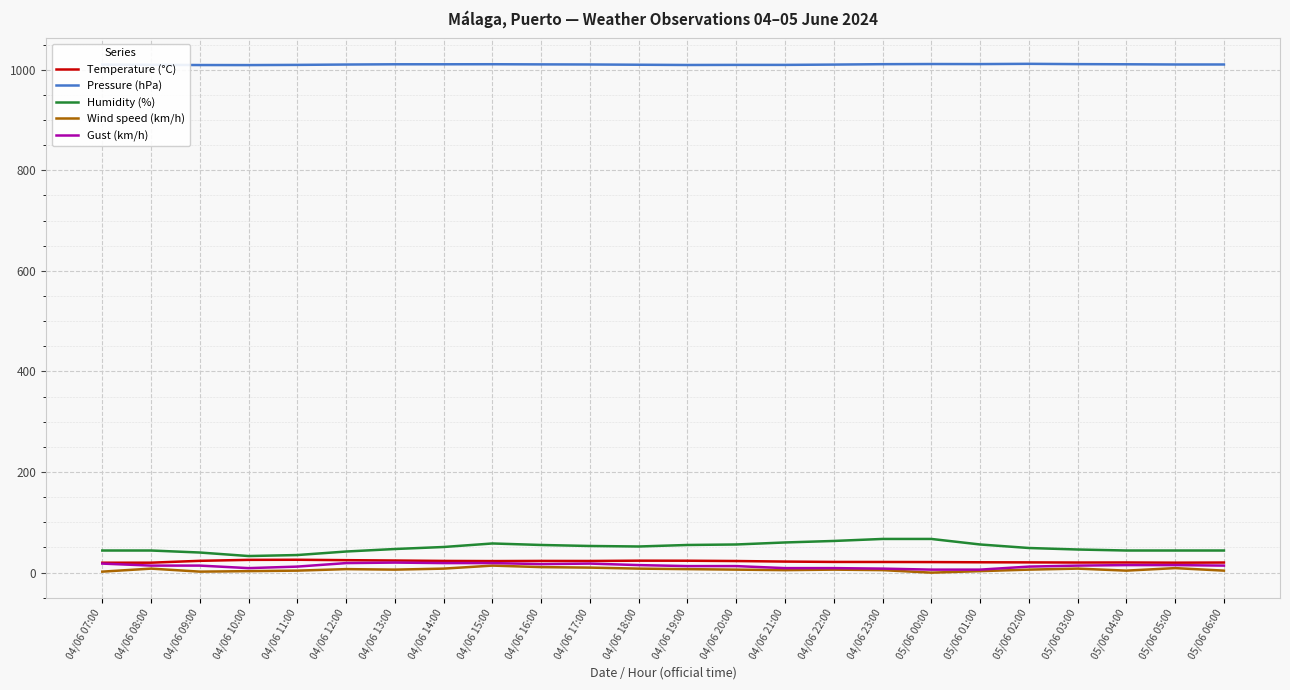

What position from the left is 04/06 21:00?

15